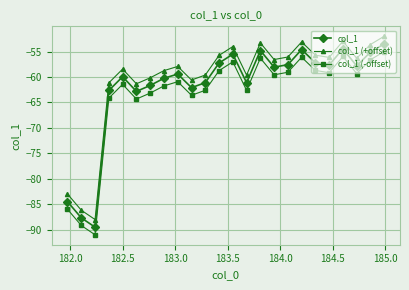

What is the maximum value for col_1 (-offset)?

-55.0